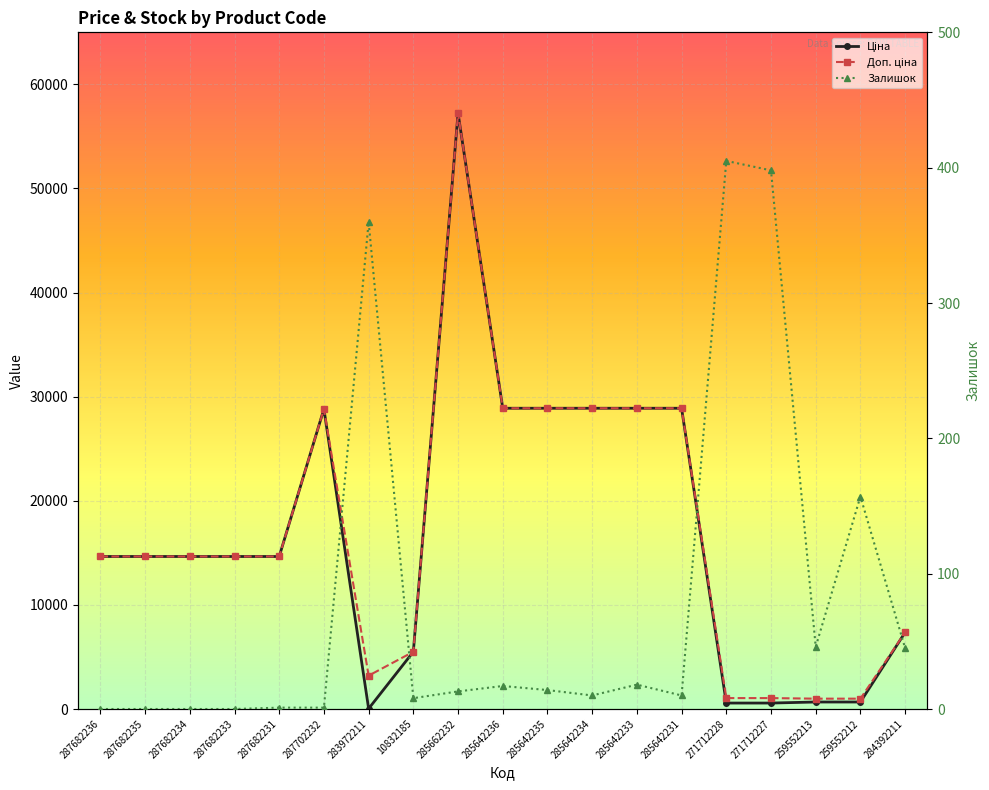

Is this an area chart (filled region under the line)?

No